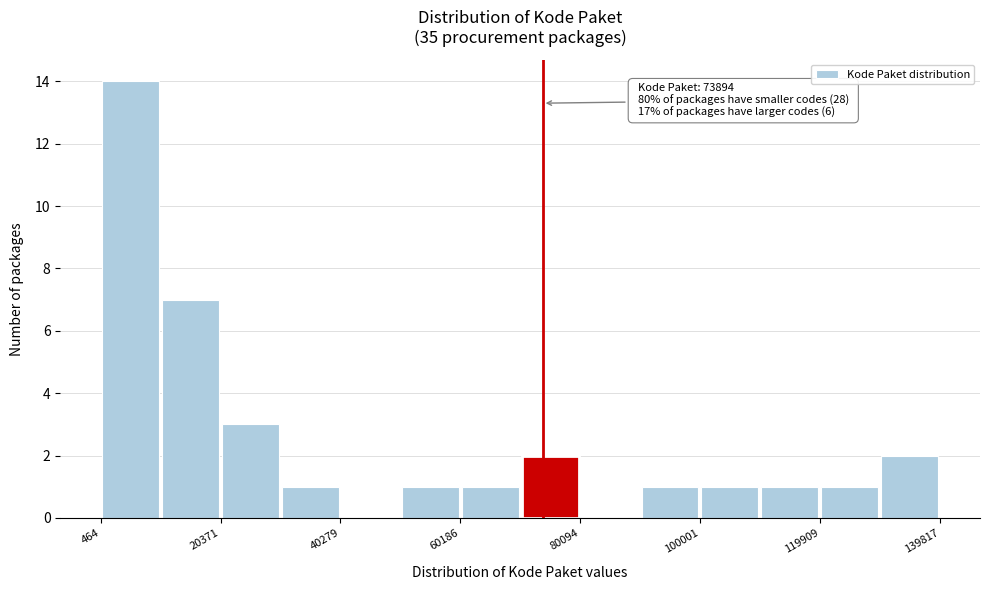

Over which range of the x-axis is the bar tallest?

0 to 10000